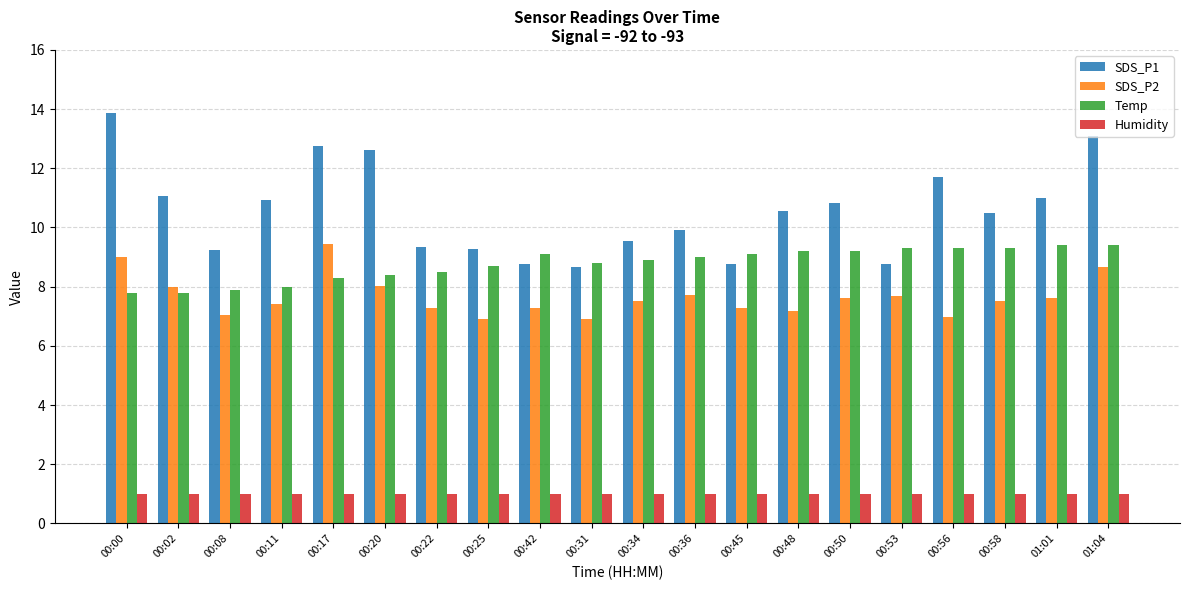

What is the value of the SDS_P2 bar at the 10th from the left?

6.9